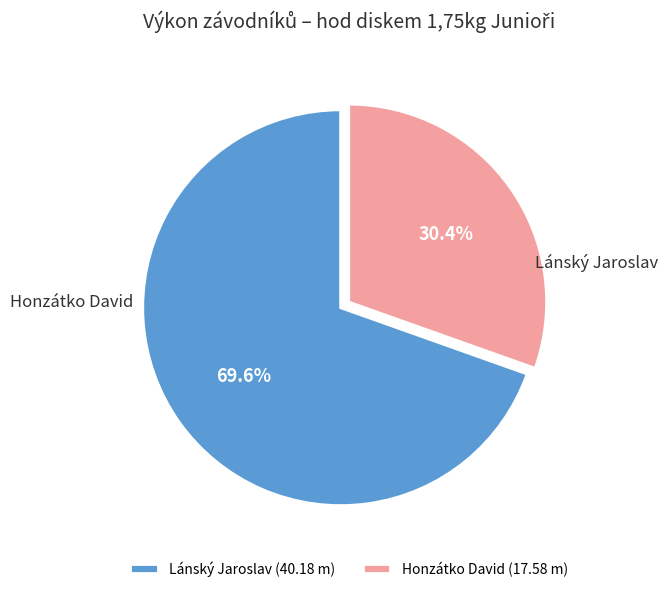

How many segments does this pie chart have?

2